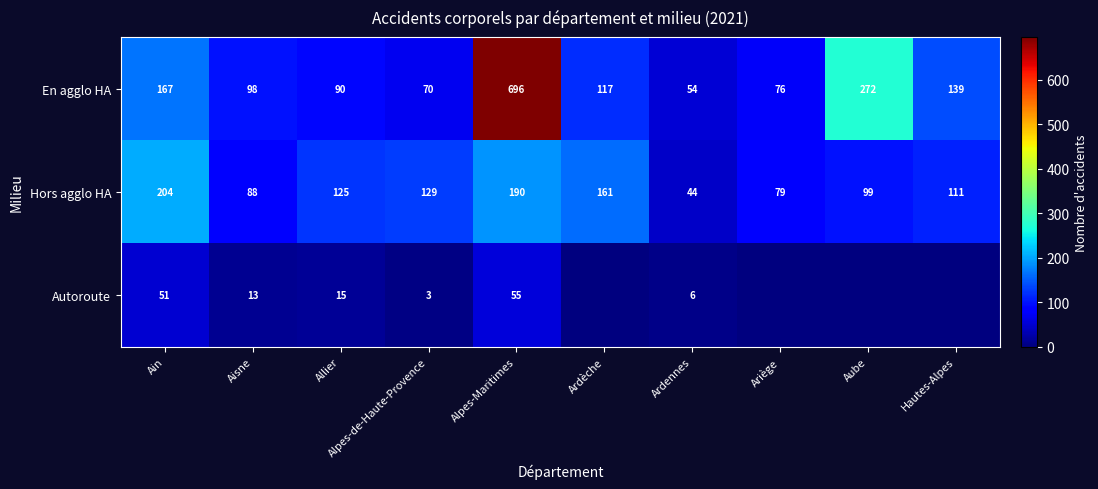

The En agglo HA series shows 185 at Hautes-Alpes. True or false?

False